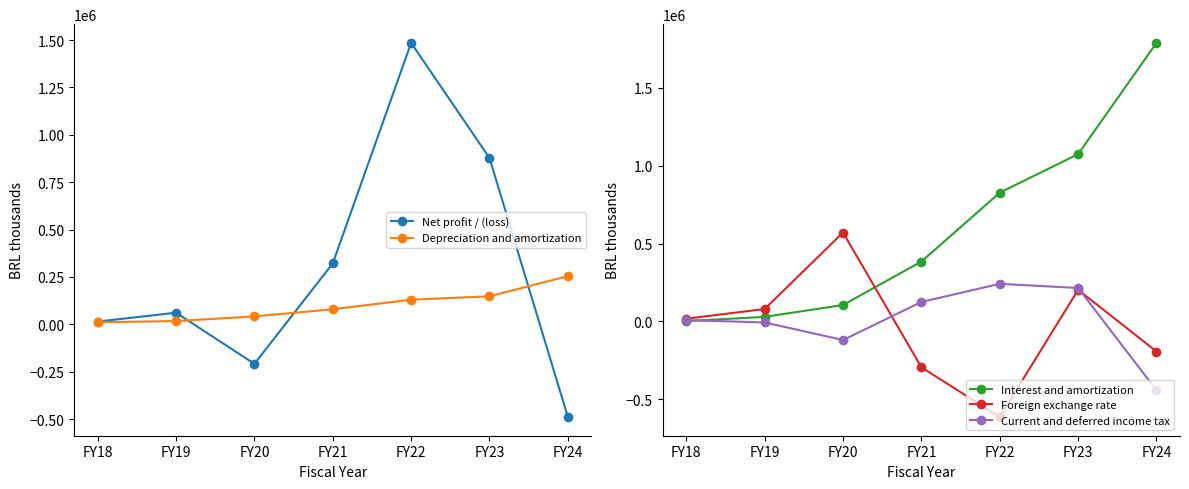

How many data points in Foreign exchange rate are less than 17555?

3